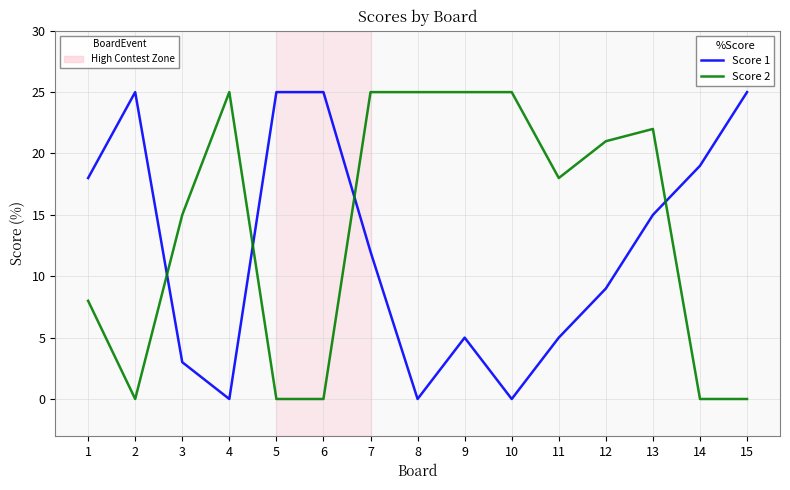

What is the total value across all series at 7?

37